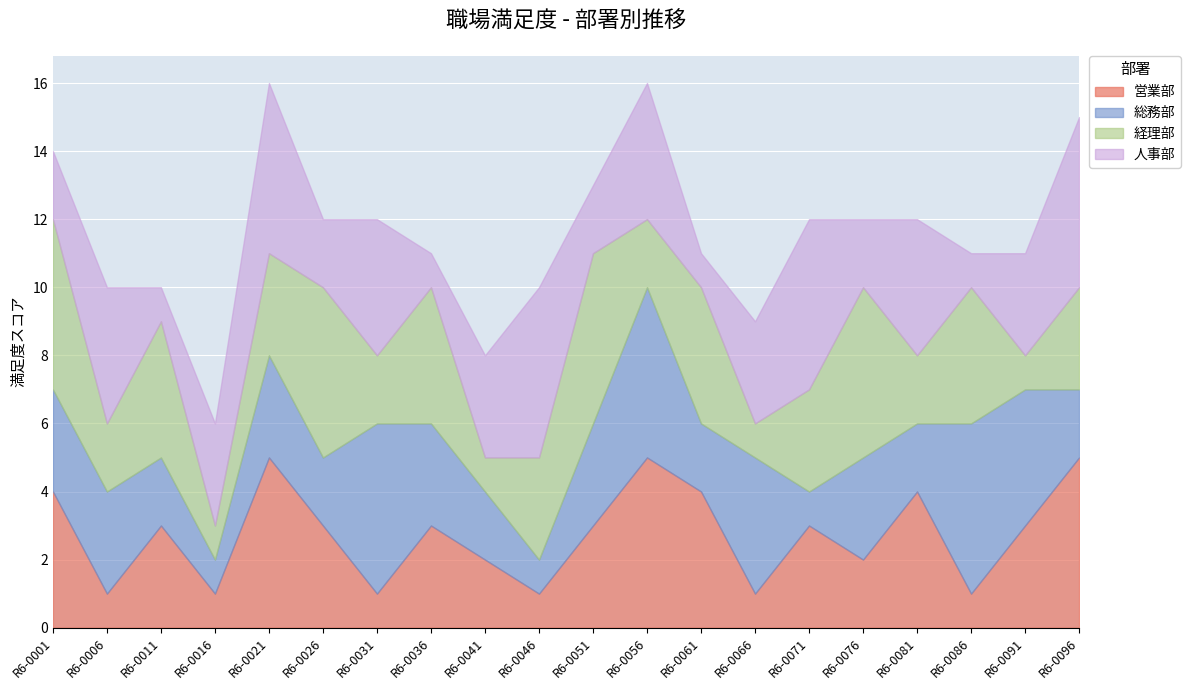

Which series has the widest spread of values?

営業部